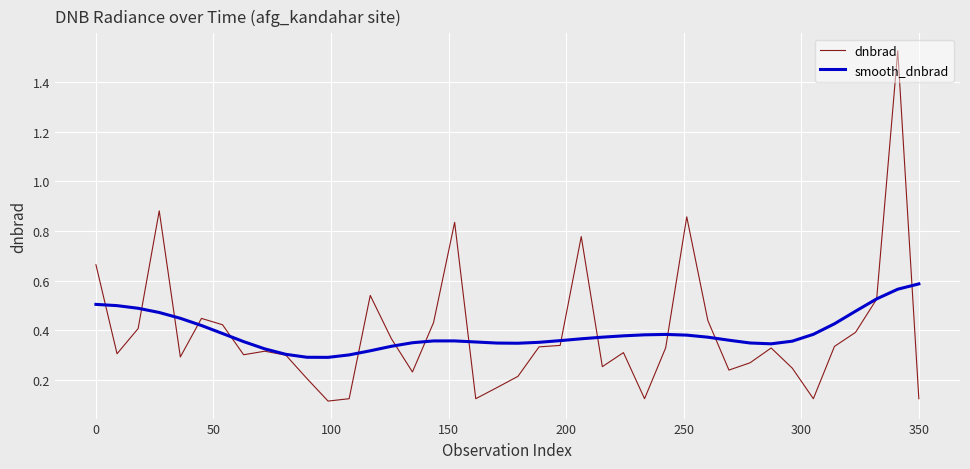

Which series has the largest range (max minus min)?

dnbrad